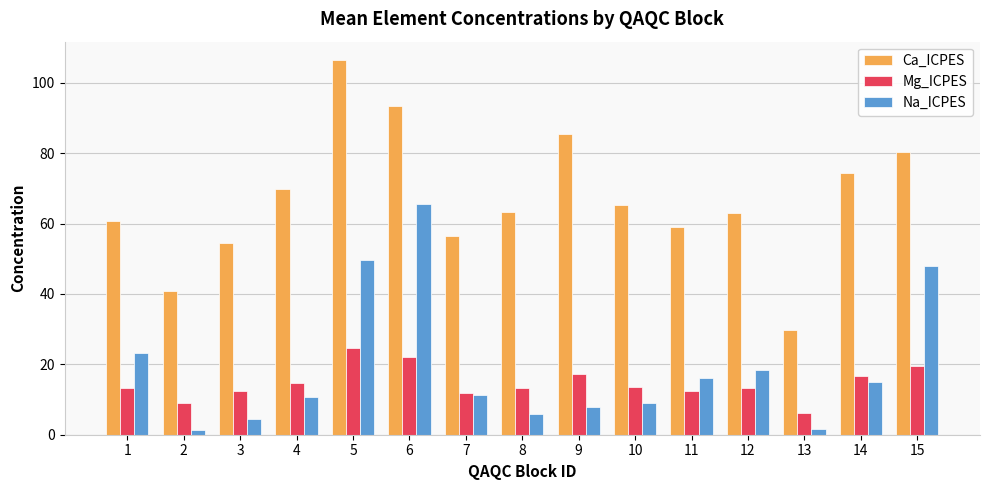

Which series has the largest total across all categories?

Ca_ICPES